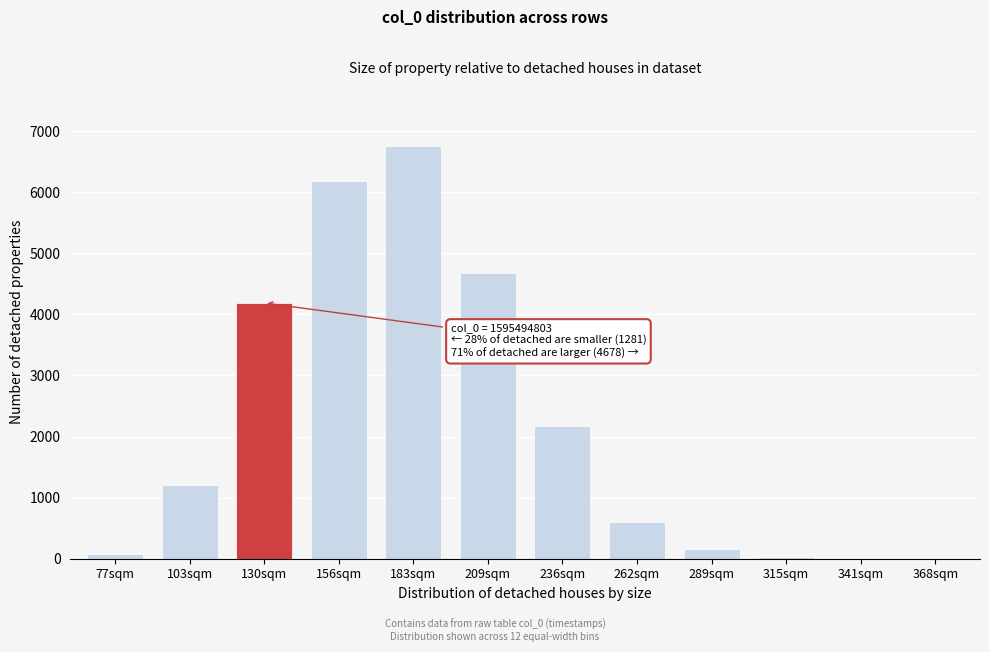

The value at 209sqm is 7085. True or false?

False